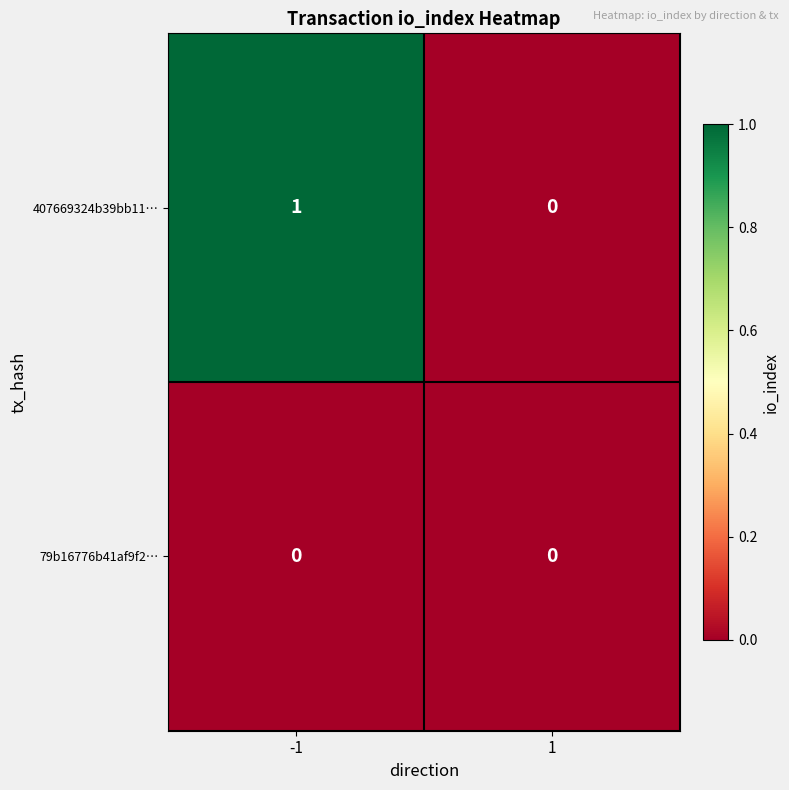

True or false: 407669324b39bb11… has a value of 1 at -1.

True